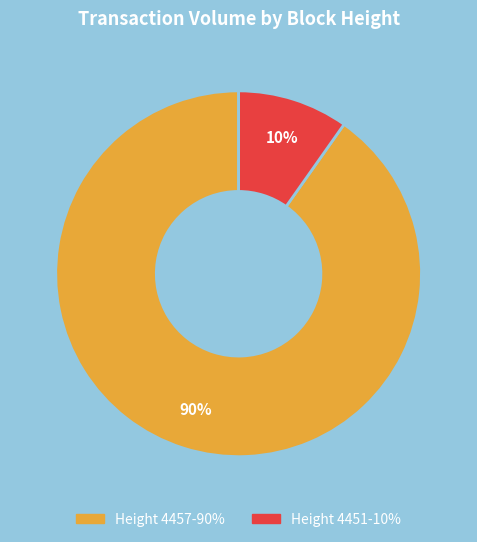

To the nearest percent, what is the difference between the largest and smallest slice percentages?

80%